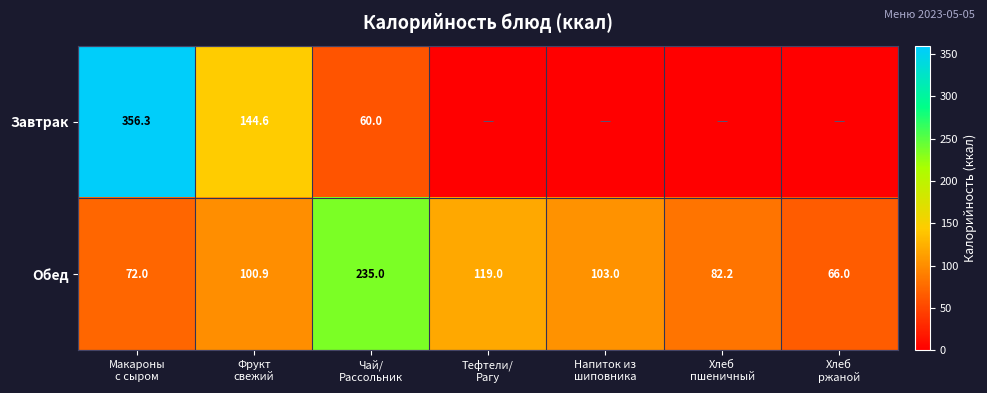

Which has a higher value, Хлеб
пшеничный or Макароны
с сыром?

Макароны
с сыром